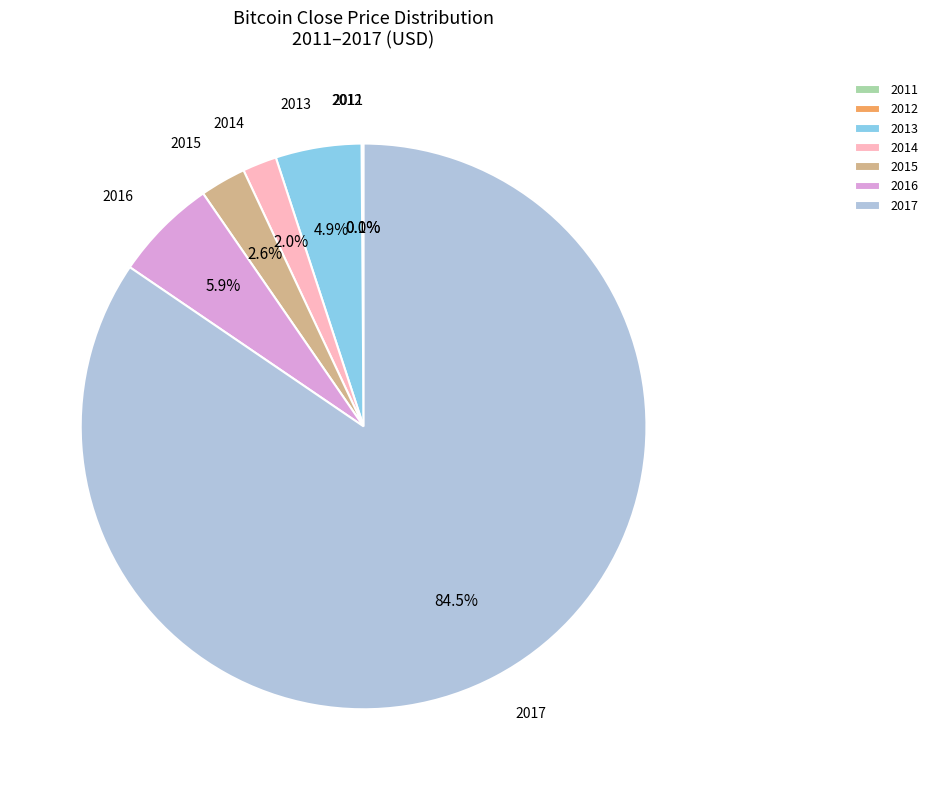

Combined, what portion of the pie is 2014 and 2013?

6.9%